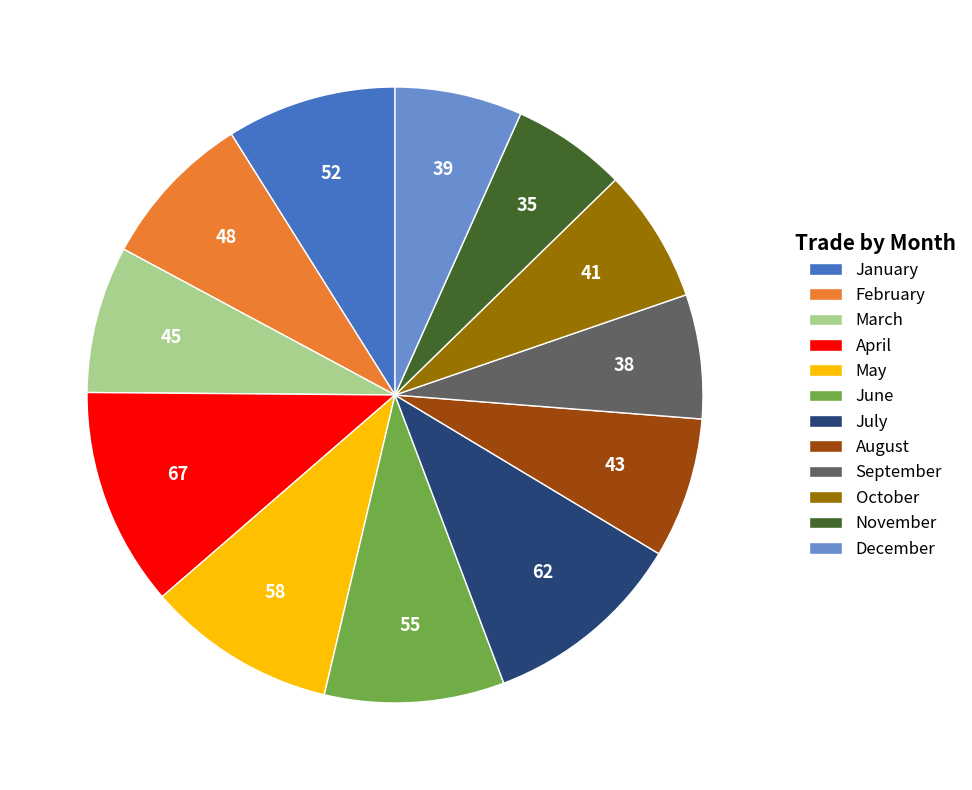

True or false: January accounts for 1% of the total.

False